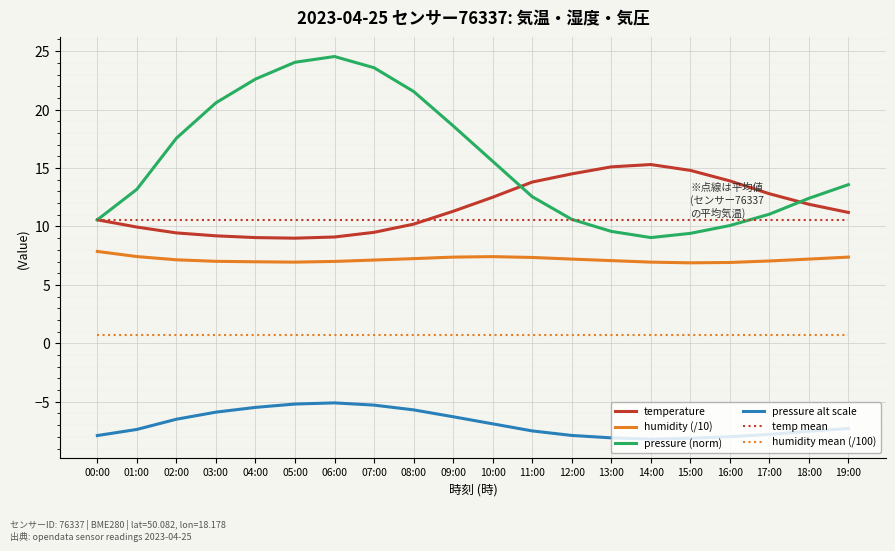

Is the value of humidity mean (/100) at 08:00 greater than the value of pressure (norm) at 18:00?

No